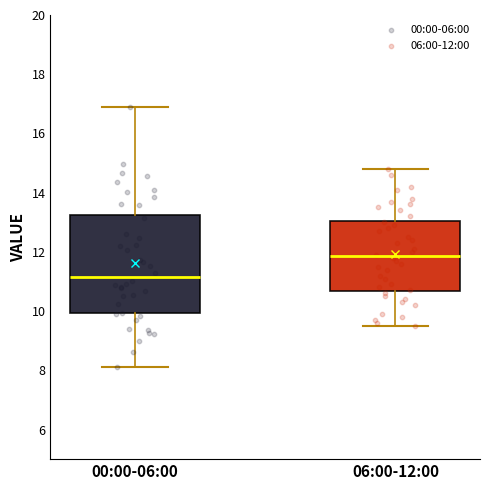

Reading left to right, read every box against the y-axis: the position of its median line, the range the box covers, and the ends of its whiskers. The values are not printed on the chart, so give them approximately, as read against the axis.

00:00-06:00: median 11.2, box 10.0 to 13.2, whiskers 8.2 to 17.0
06:00-12:00: median 11.8, box 10.6 to 13.0, whiskers 9.6 to 14.8